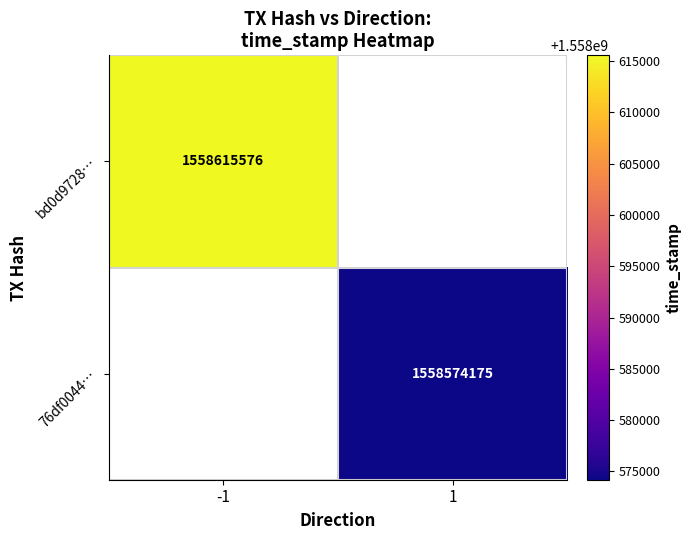

The value of 76df0044… at 1 is 1558574175. True or false?

True